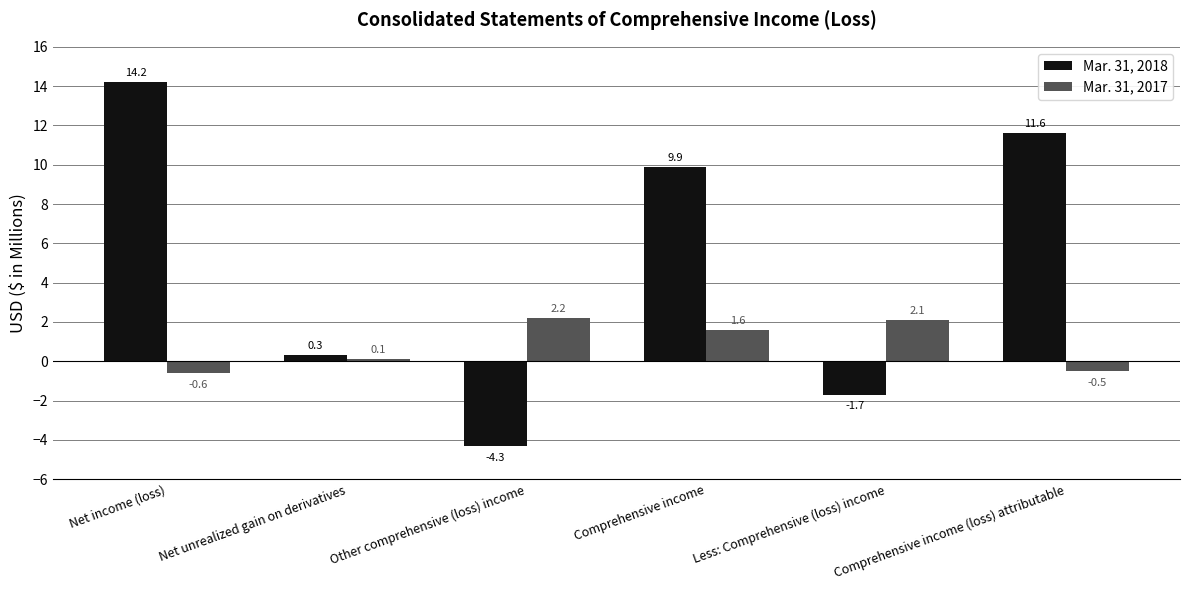

How many negative values does the Mar. 31, 2017 series have?

2